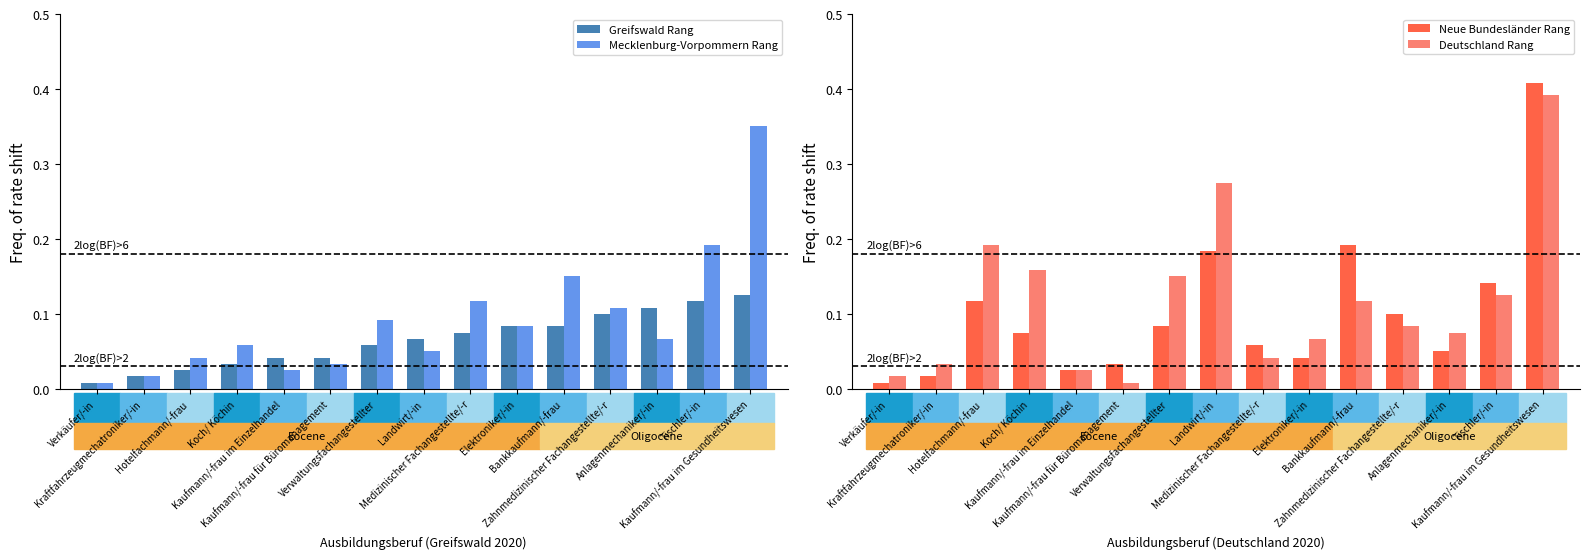

The Neue Bundesländer Rang series shows 0.2 at Bankkaufmann/-frau. True or false?

True